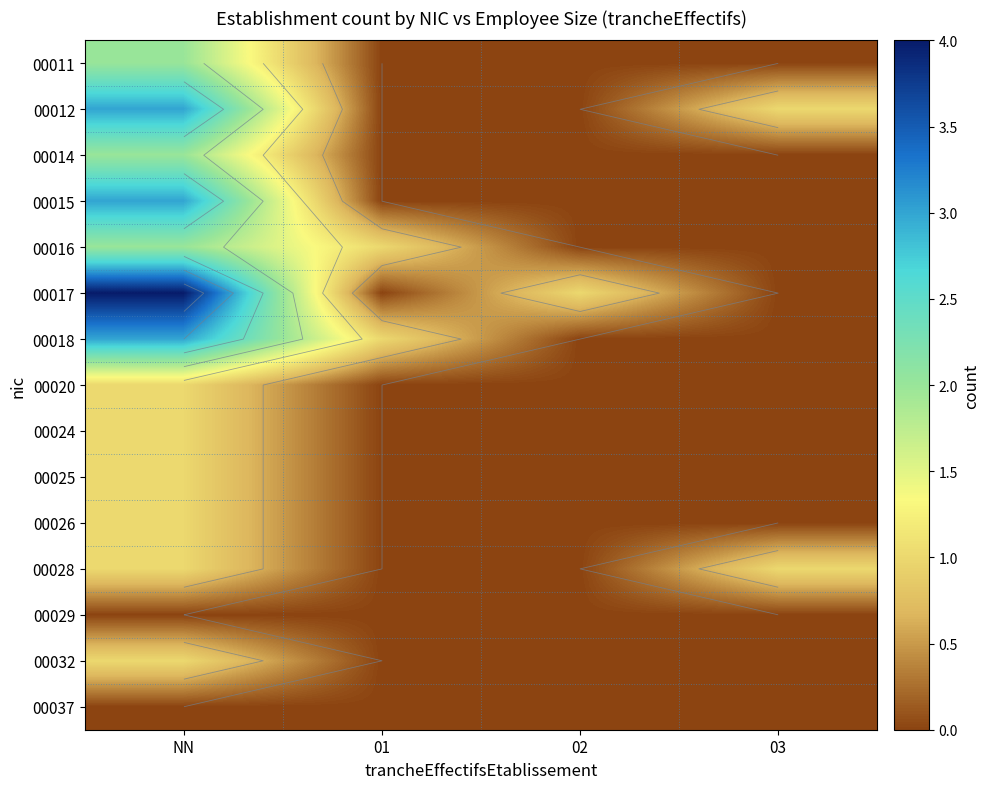

Between 01 and 02, which series saw the biggest shift?

00016